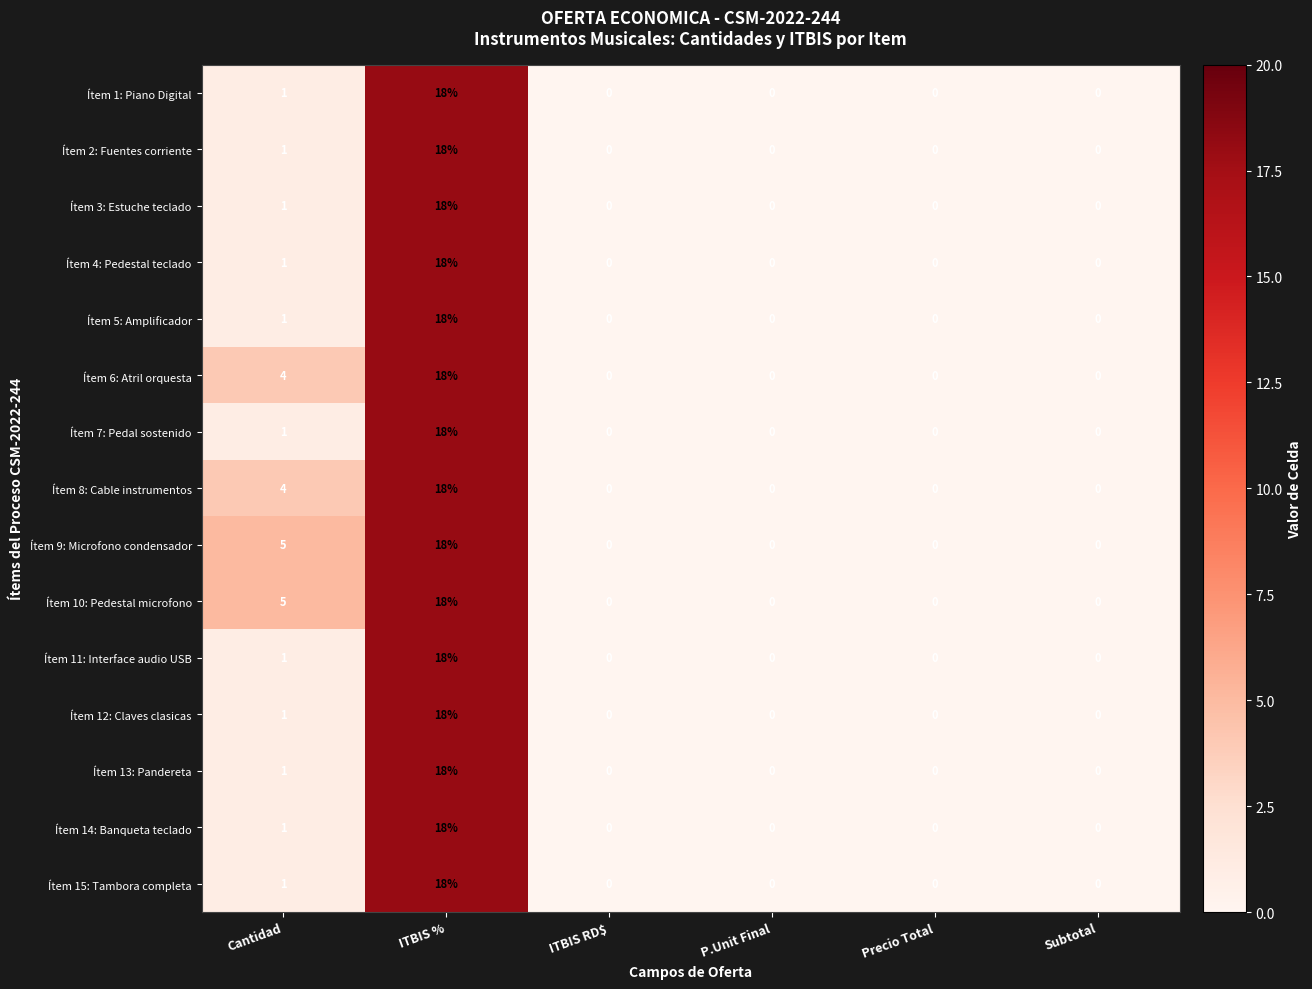

How many values in Ítem 13: Pandereta are above zero?

2